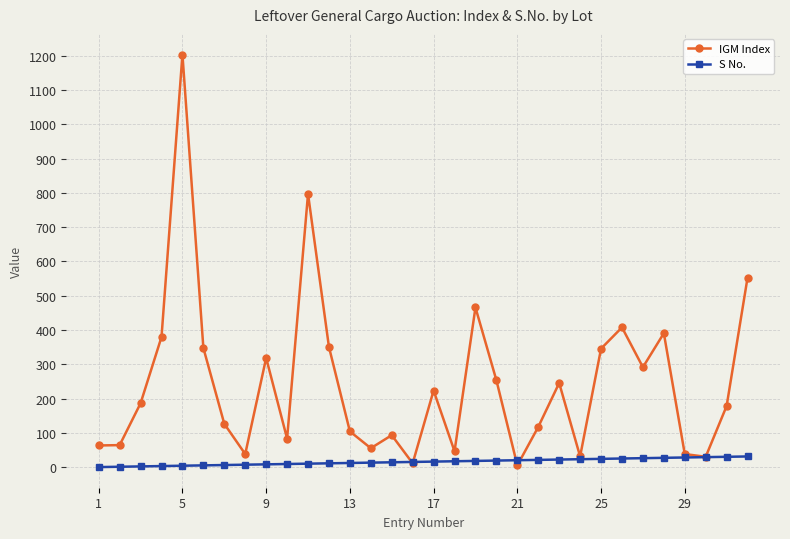

What is the smallest value displayed?

1